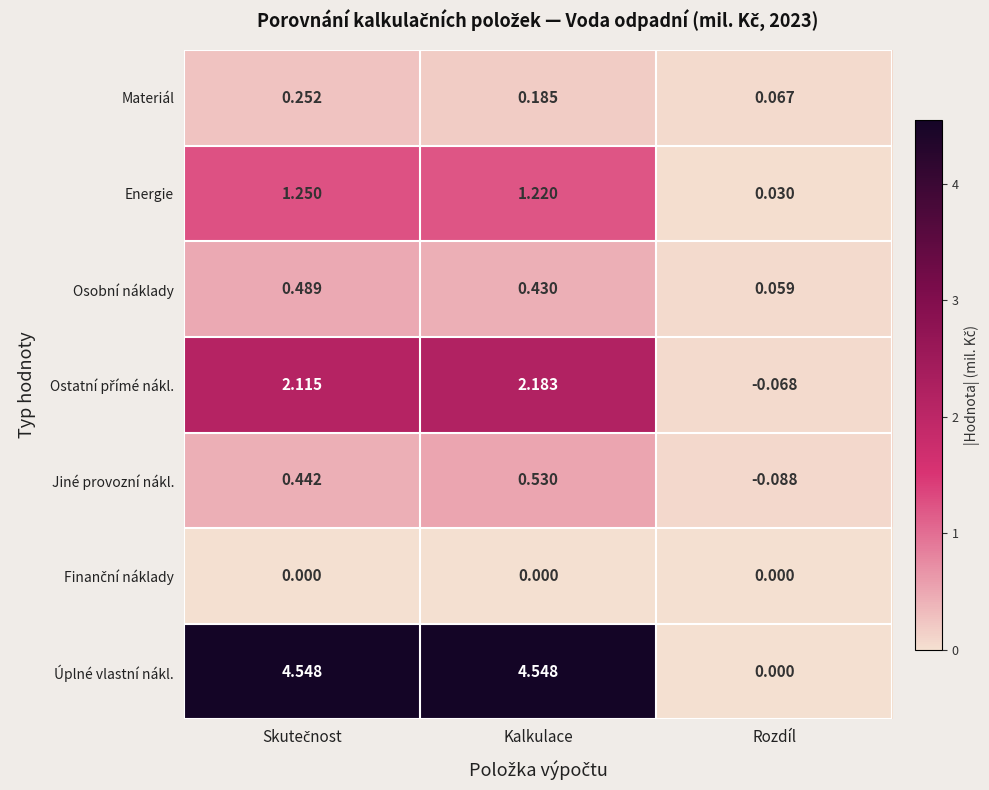

At which category does the chart reach its minimum across all series?

Rozdíl